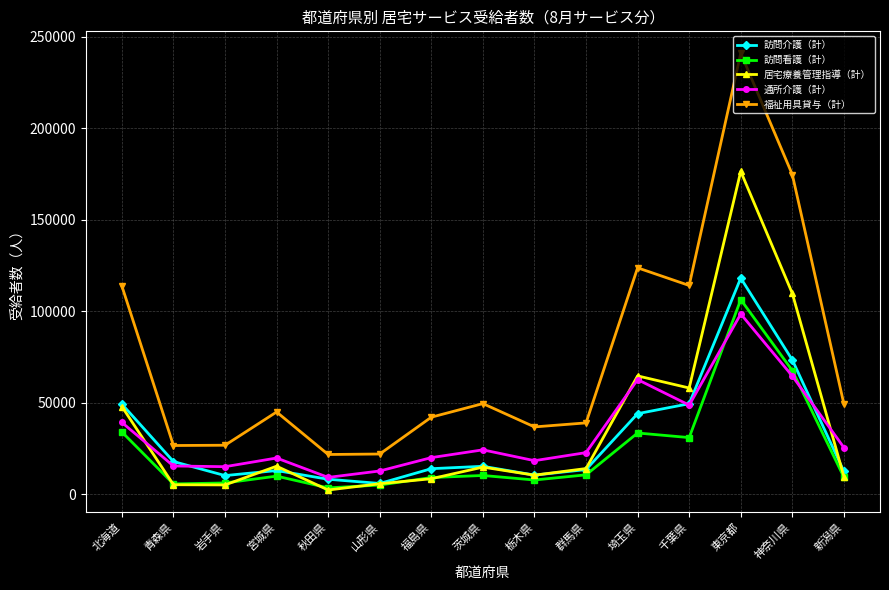

True or false: 訪問介護（計） and 福祉用具貸与（計） cross at least once.

False